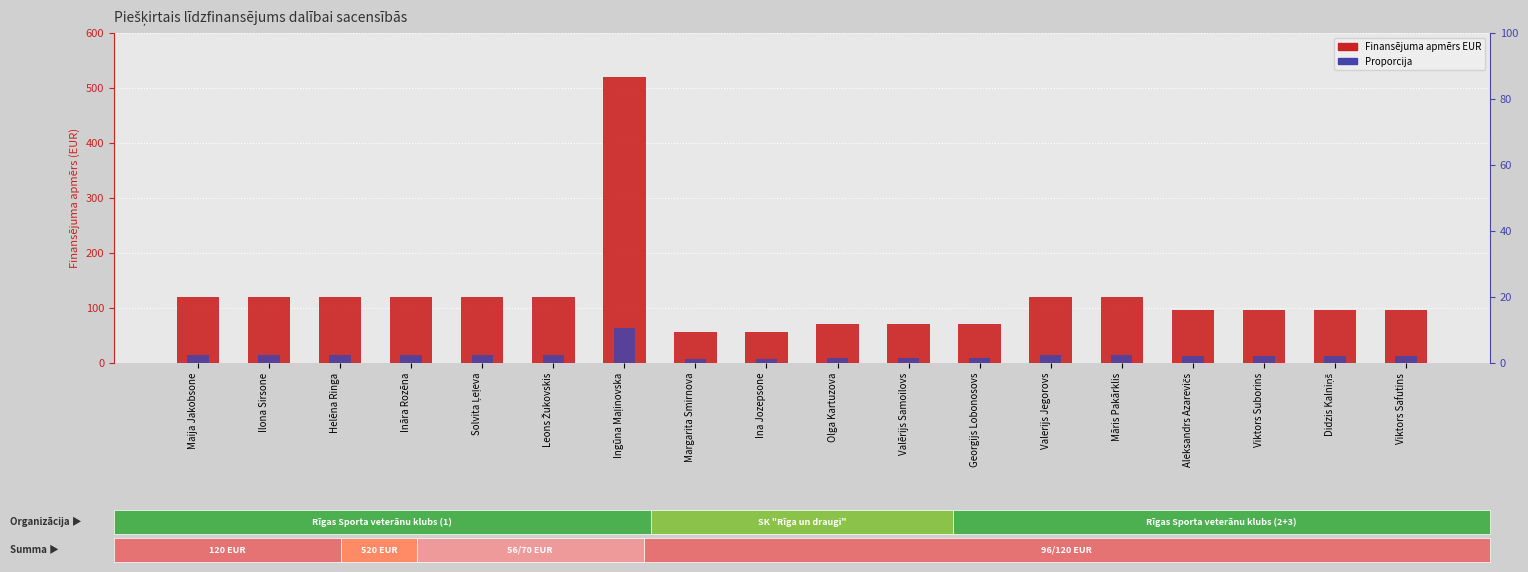

What is the total value across all series at Māris Pakārklis?

134.4